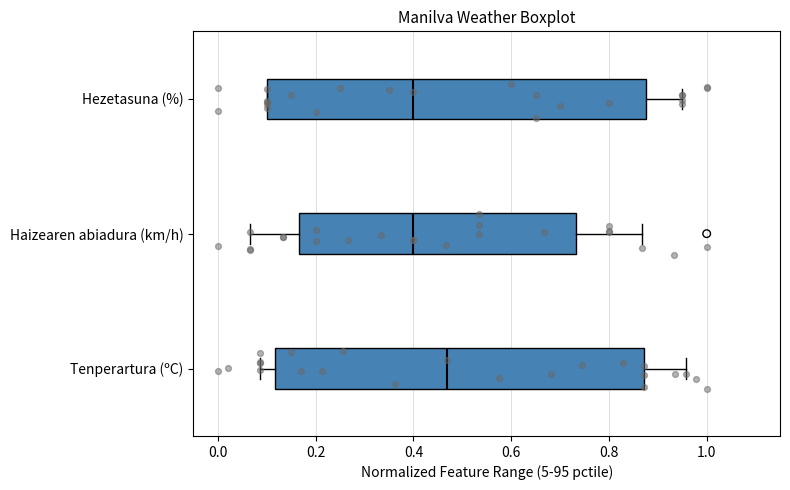

Where does the left whisker of the box for Haizearen abiadura (km/h) end on the x-axis? The values are not printed on the chart, so give them approximately, as read against the axis.

0.06